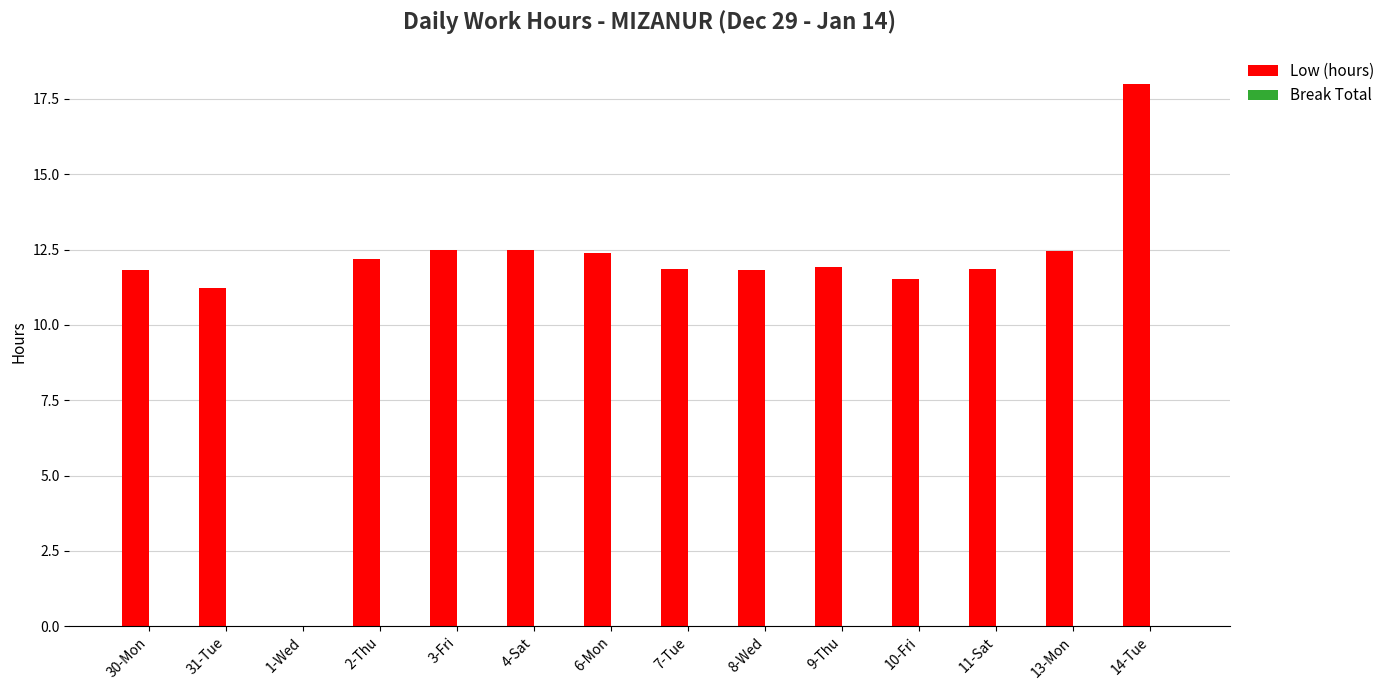

Between 14-Tue and 4-Sat, which is larger?

14-Tue